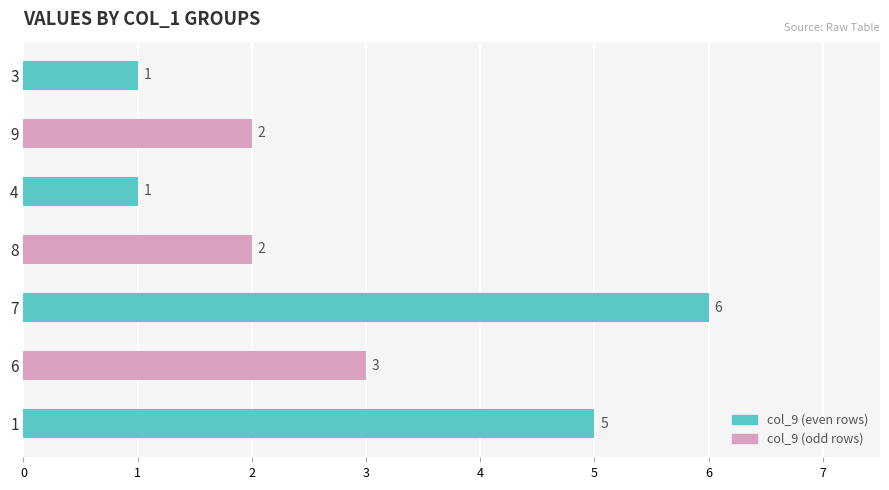

What is the minimum value shown in the chart?

1